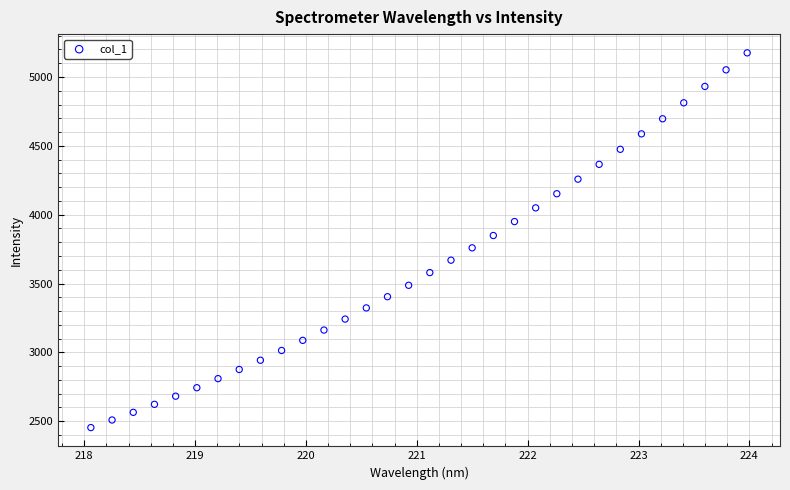

What is the range of Y values (max minus min)?

2721.6